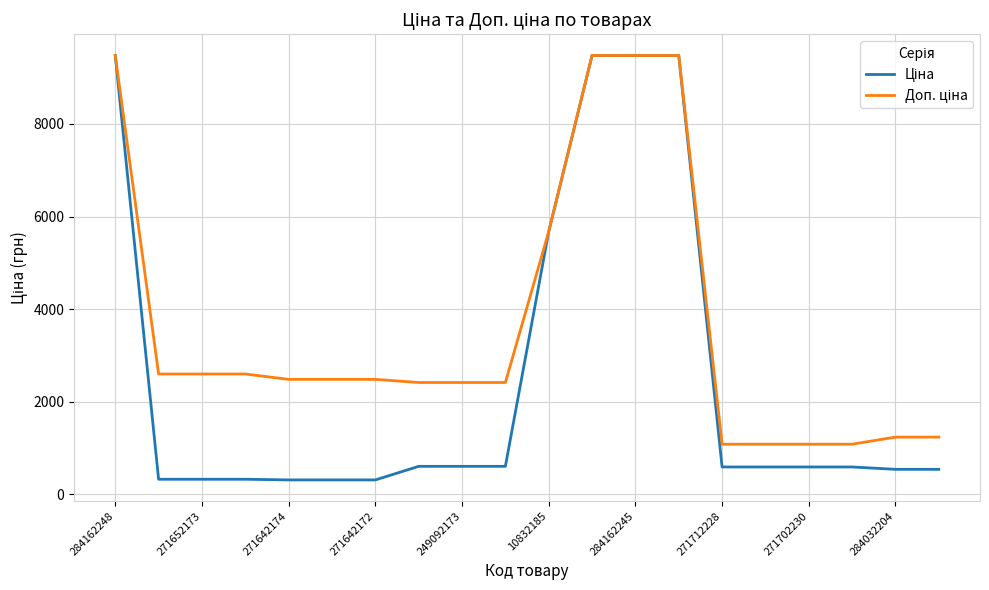

What is the smallest value displayed?

310.3